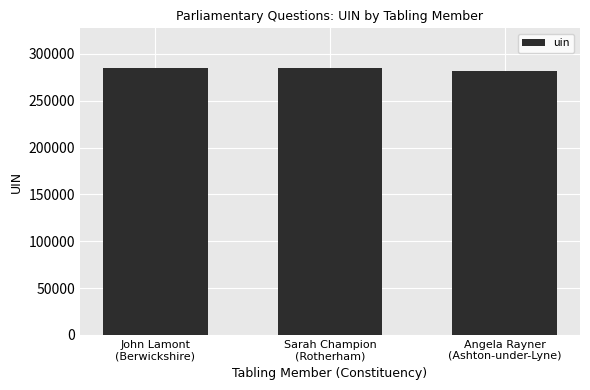

What is the value of the 2nd bar from the left?

284689